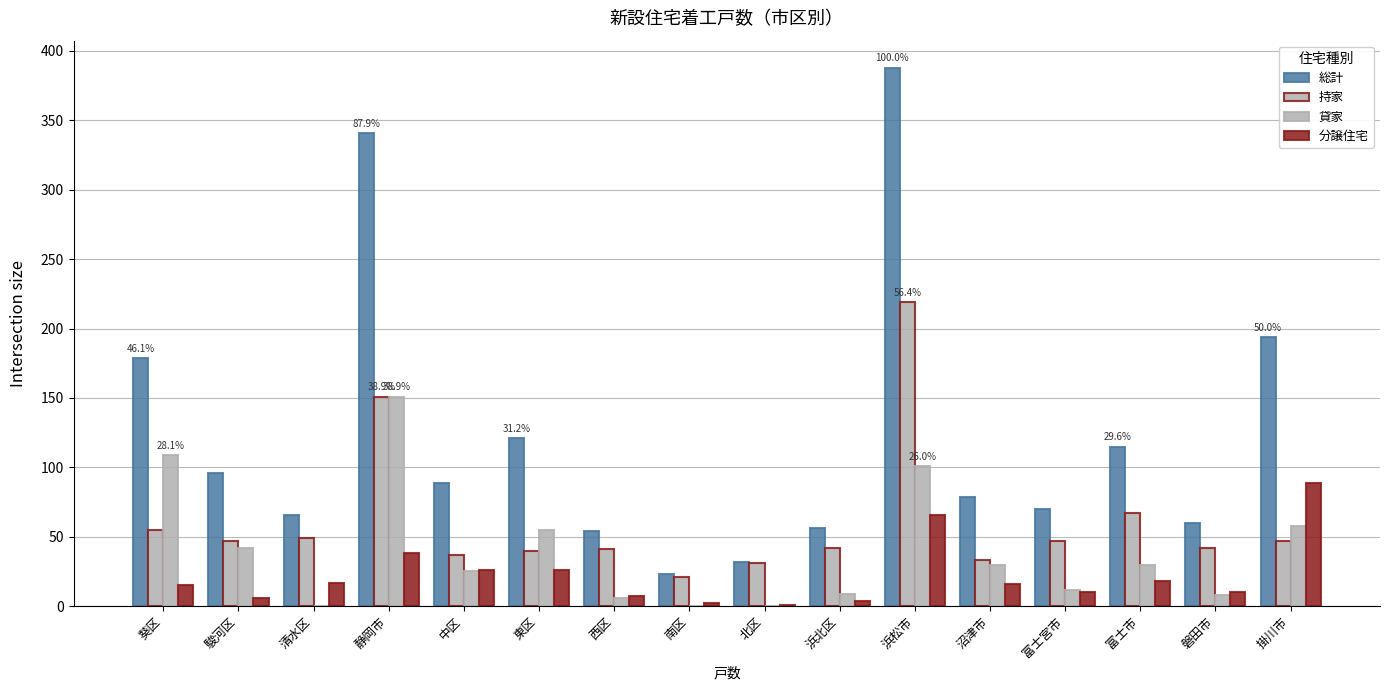

At which category does the chart reach its peak across all series?

浜松市